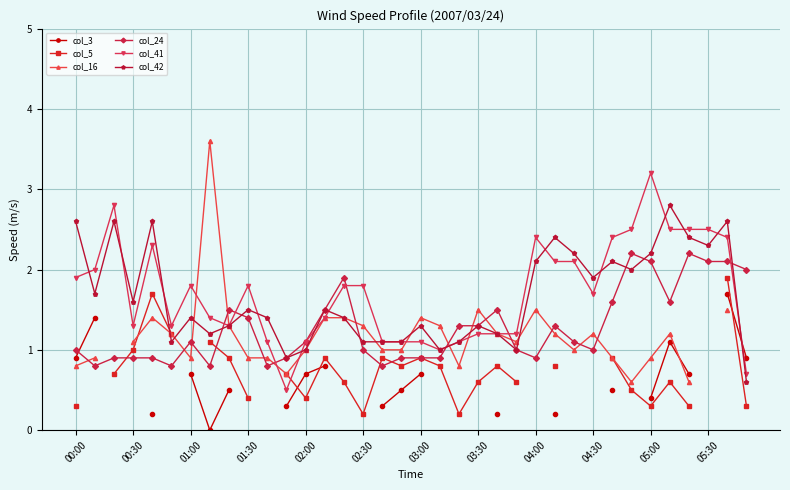

How many distinct data groups are displayed?

6